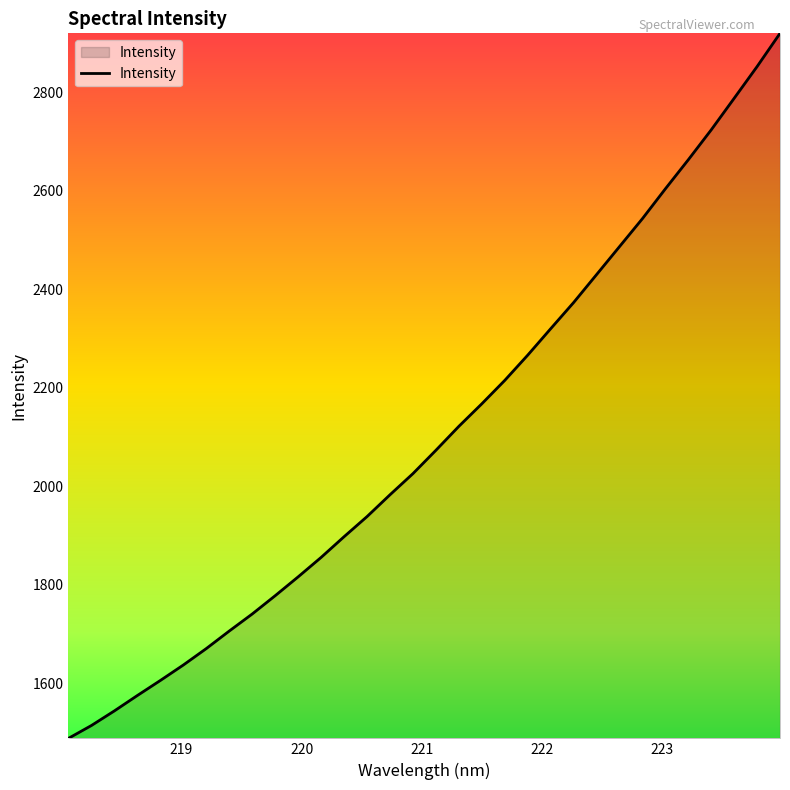

What is the greatest value displayed?

2919.5